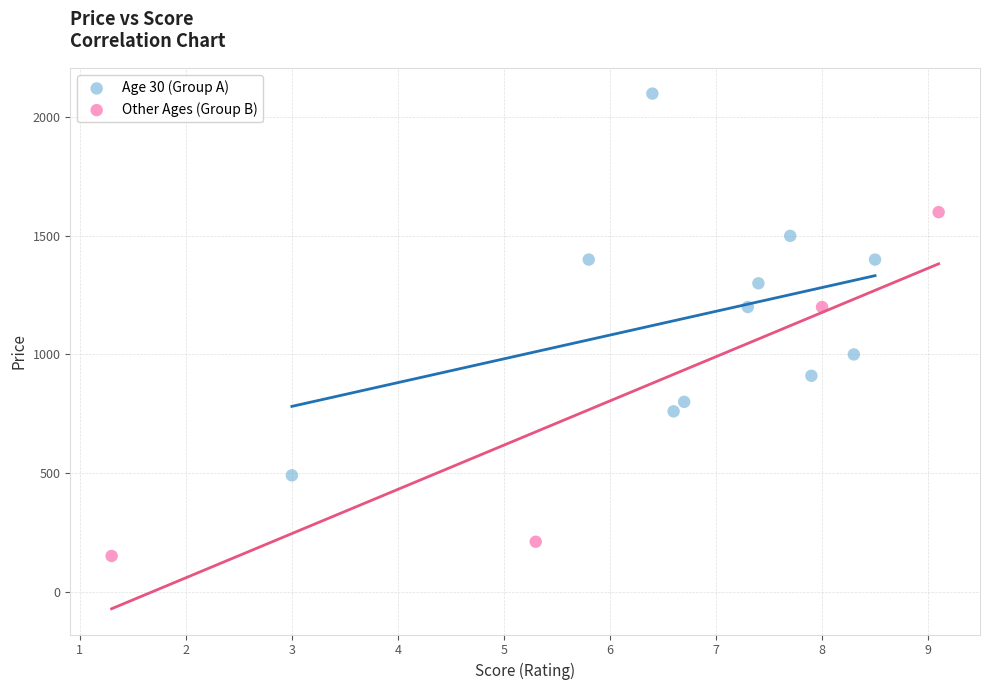

Which series has the largest Y range (max minus min)?

Age 30 (Group A)